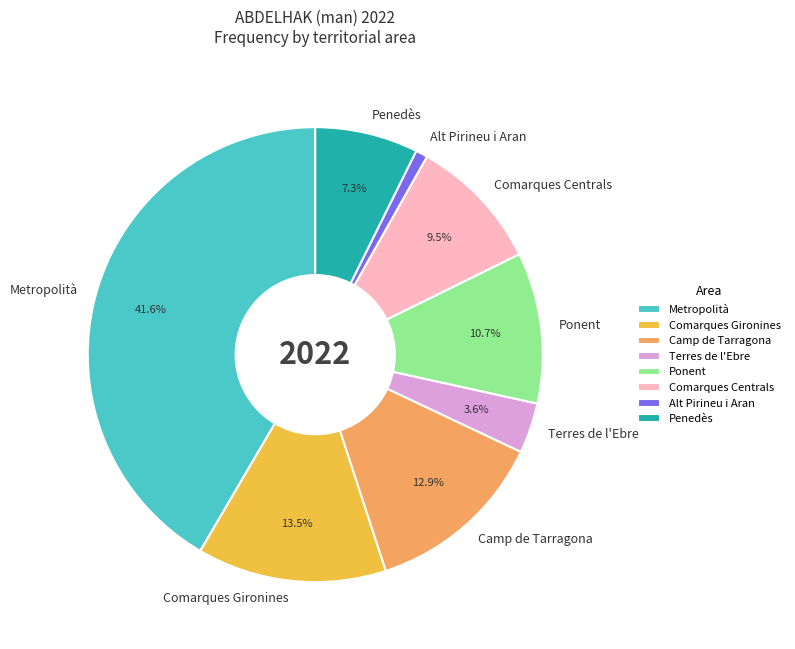

Rank the categories by value from lowest to highest.

Alt Pirineu i Aran, Terres de l'Ebre, Penedès, Comarques Centrals, Ponent, Camp de Tarragona, Comarques Gironines, Metropolità